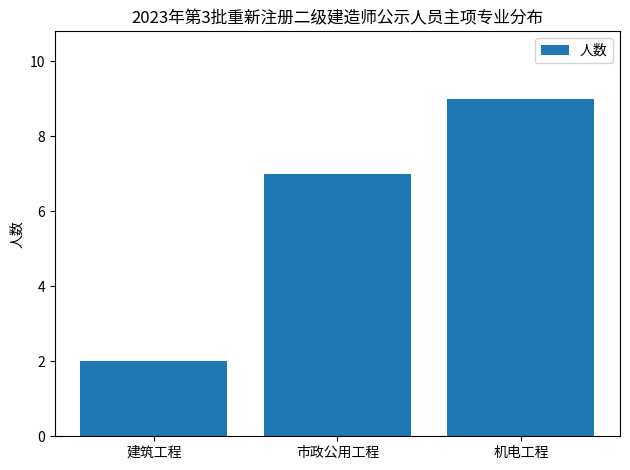

Reading right to left, extract all data points from this chart.

9	7	2